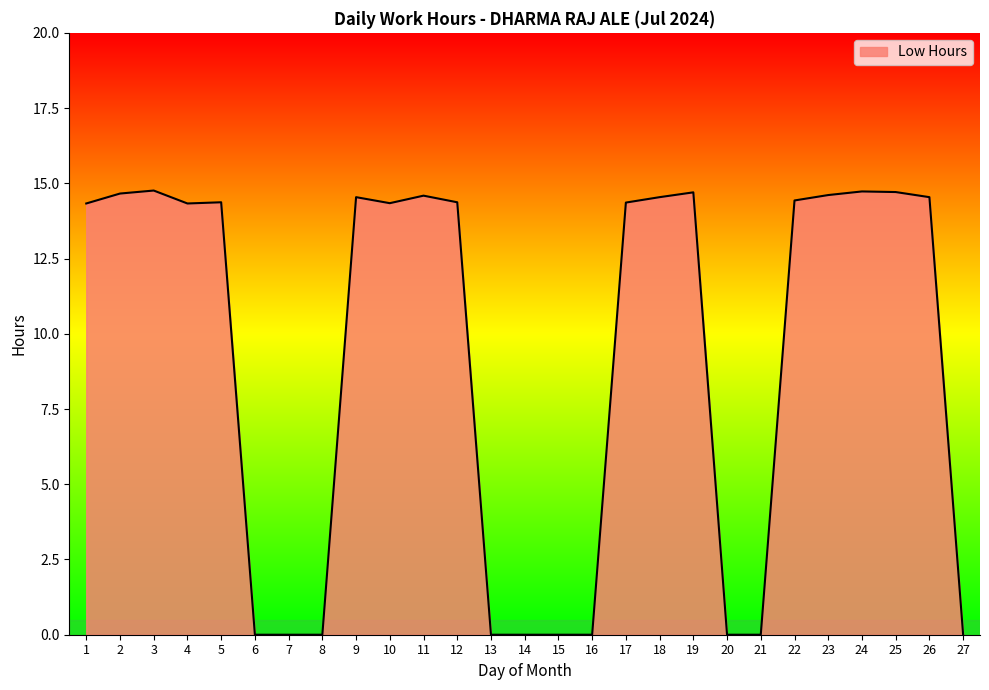

What is the maximum value shown in the chart?

14.8